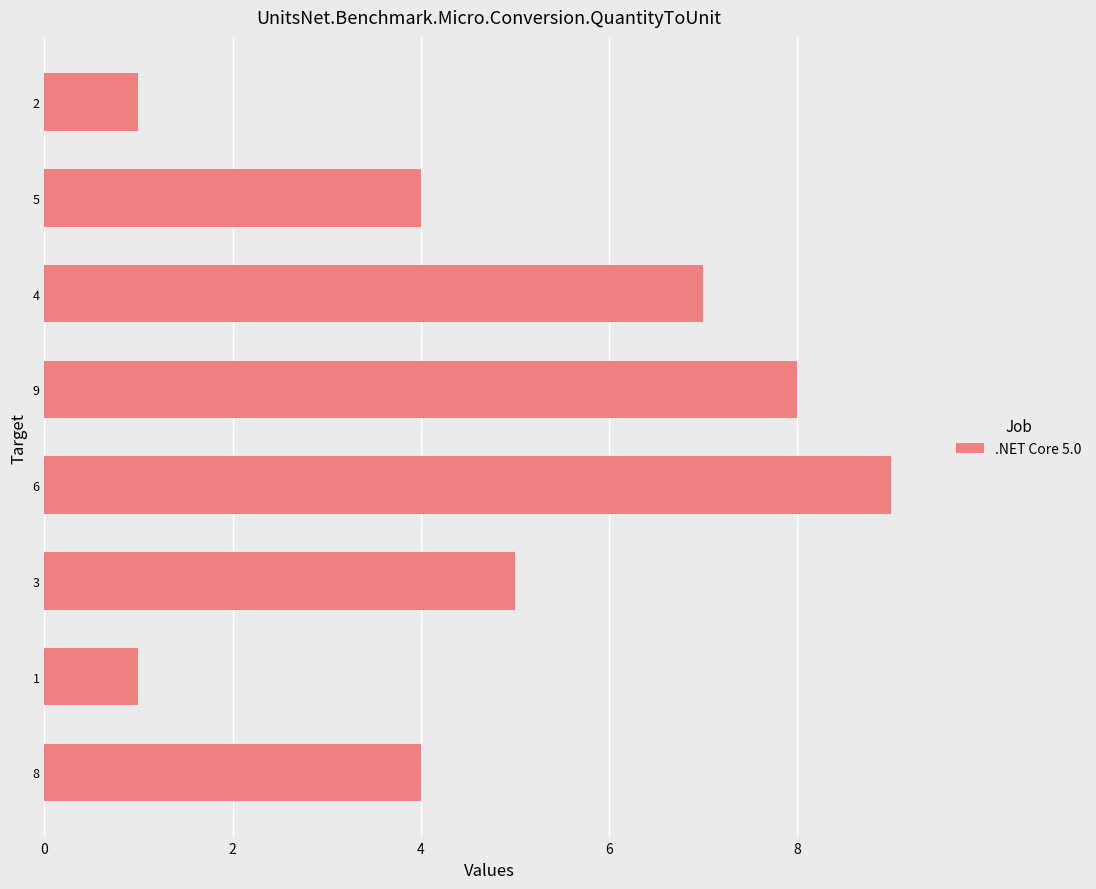

Is it true that the value at 5 is 6?

False